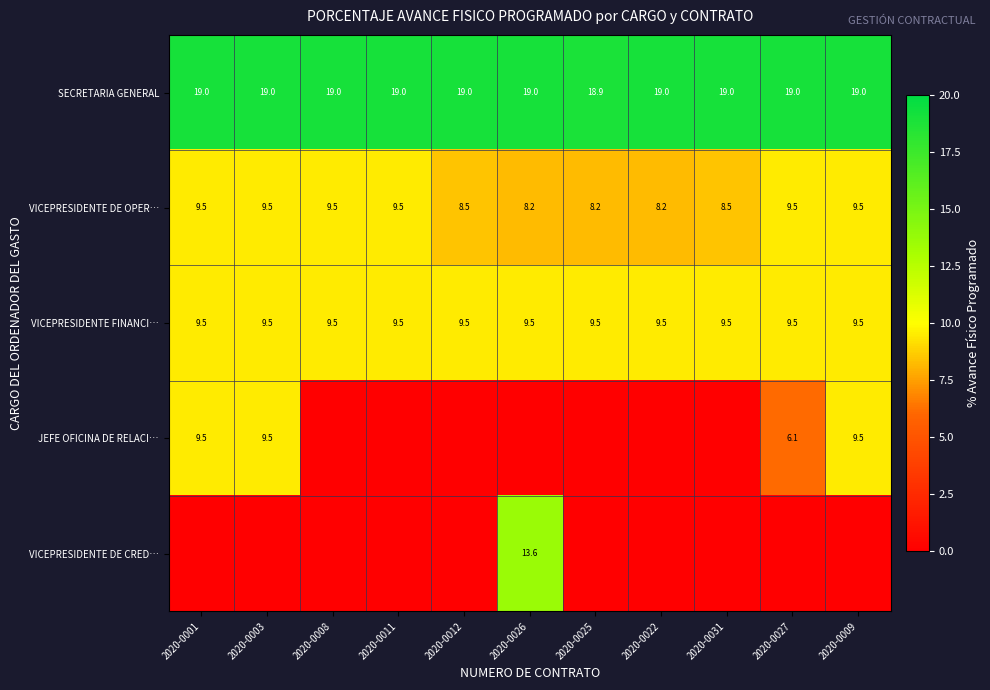

How many series are shown in this chart?

5